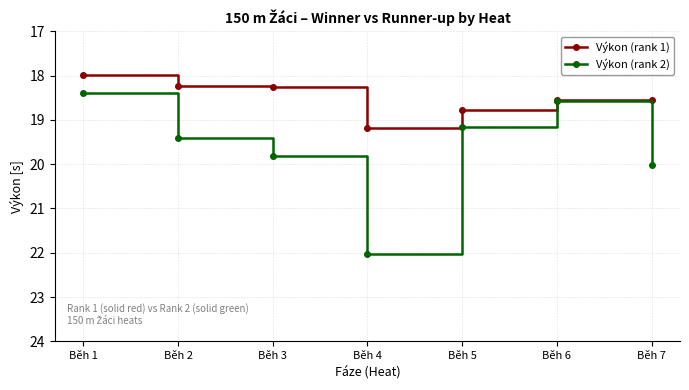

What are all the series names shown in the legend?

Výkon (rank 1), Výkon (rank 2)